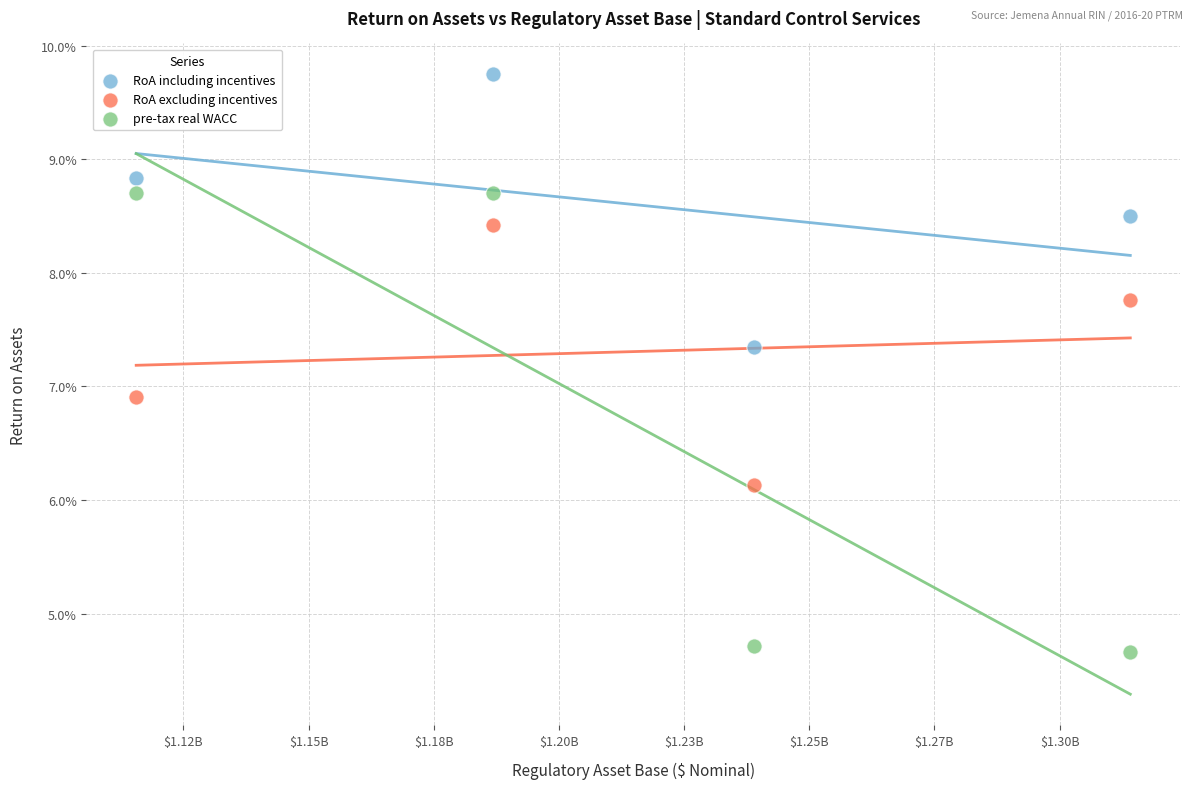

Which series contains the highest Y value?

RoA including incentives